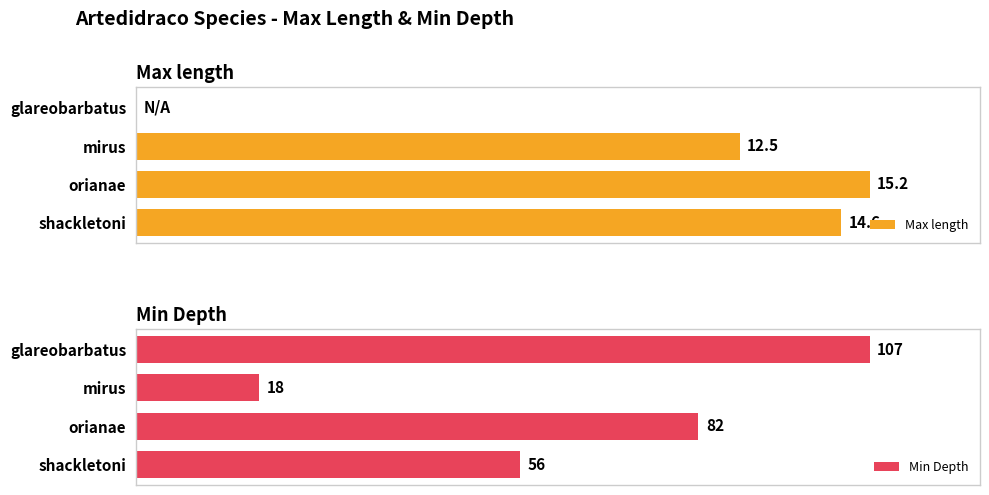

Between glareobarbatus and mirus, which series saw the biggest shift?

Min Depth